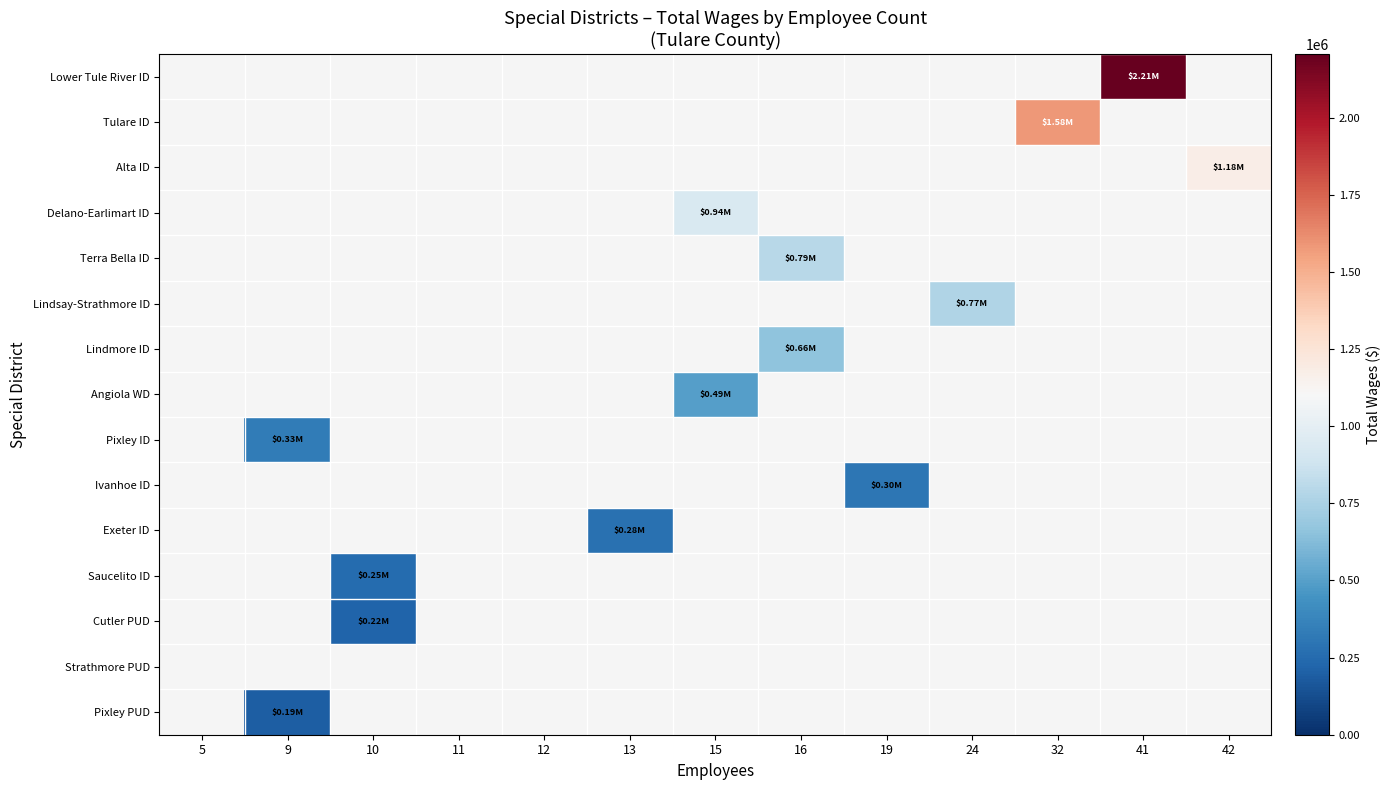

How many positive values does the Delano-Earlimart ID series have?

1